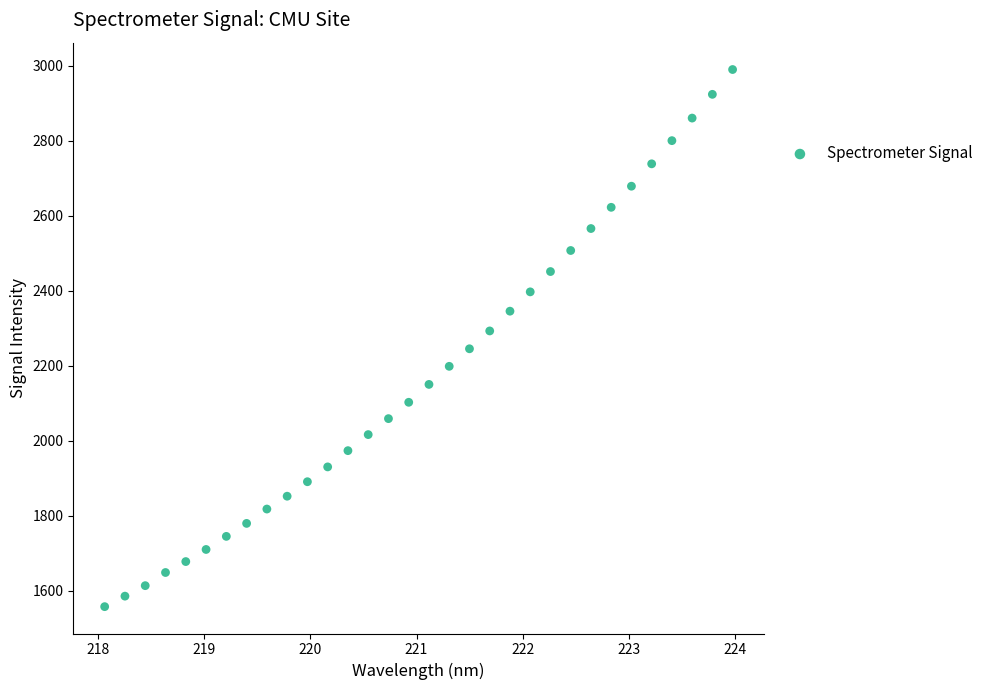

What is the range of X values (max minus min)?

5.9